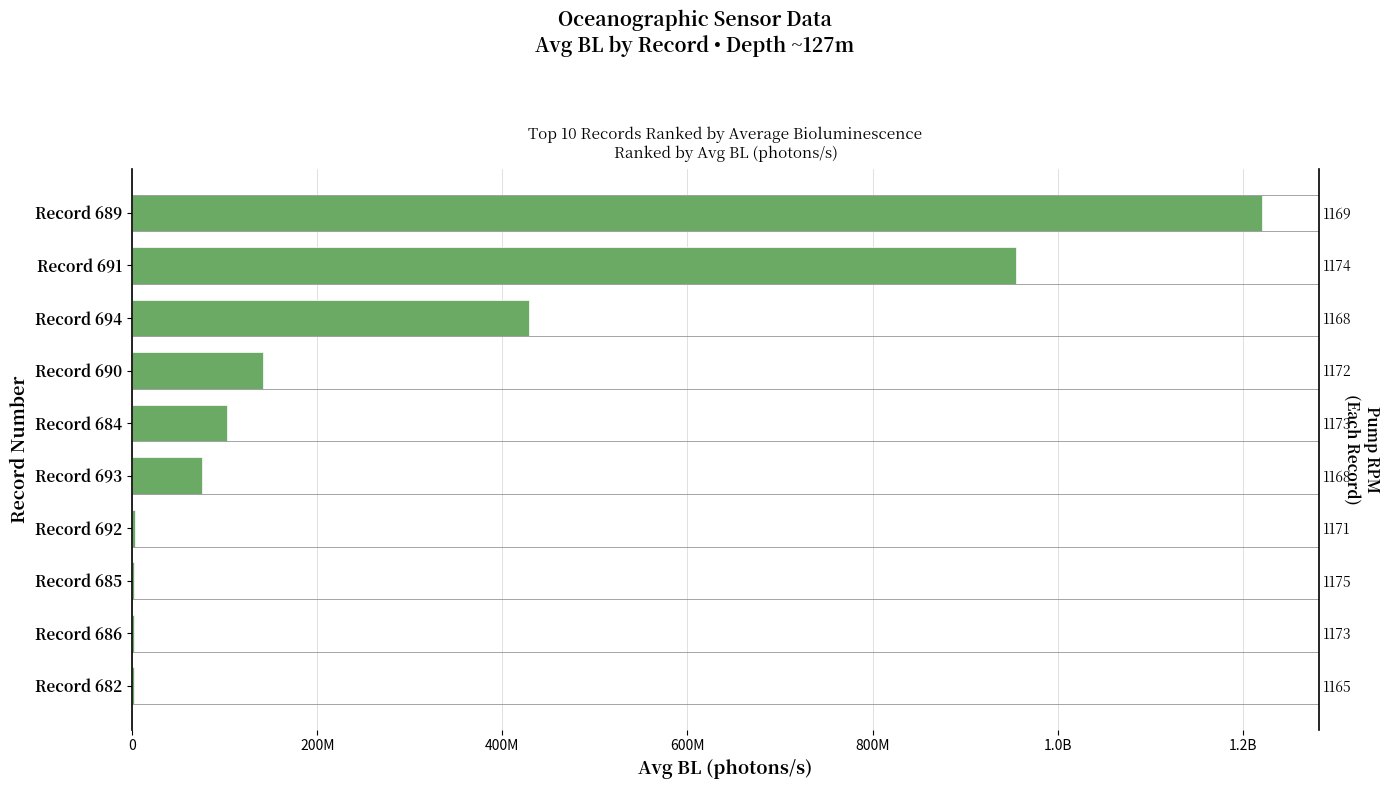

Count the number of data series in this chart.

1